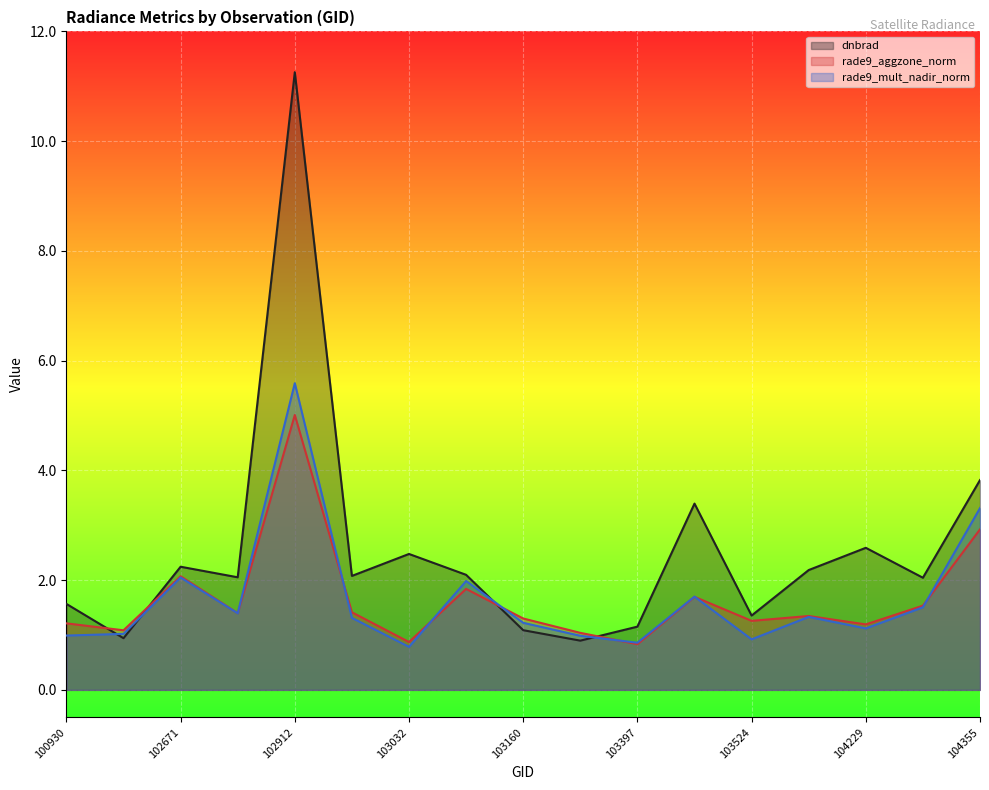

At which label is rade9_mult_nadir_norm closest to 3?

104355